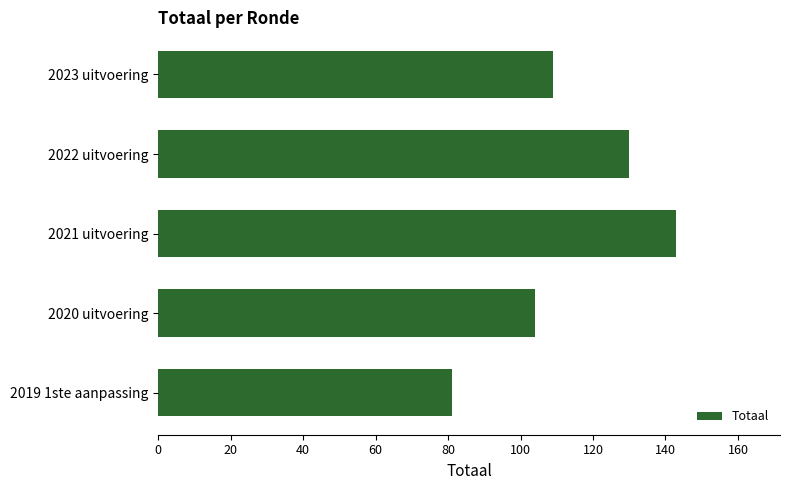

What is the smallest value displayed?

81